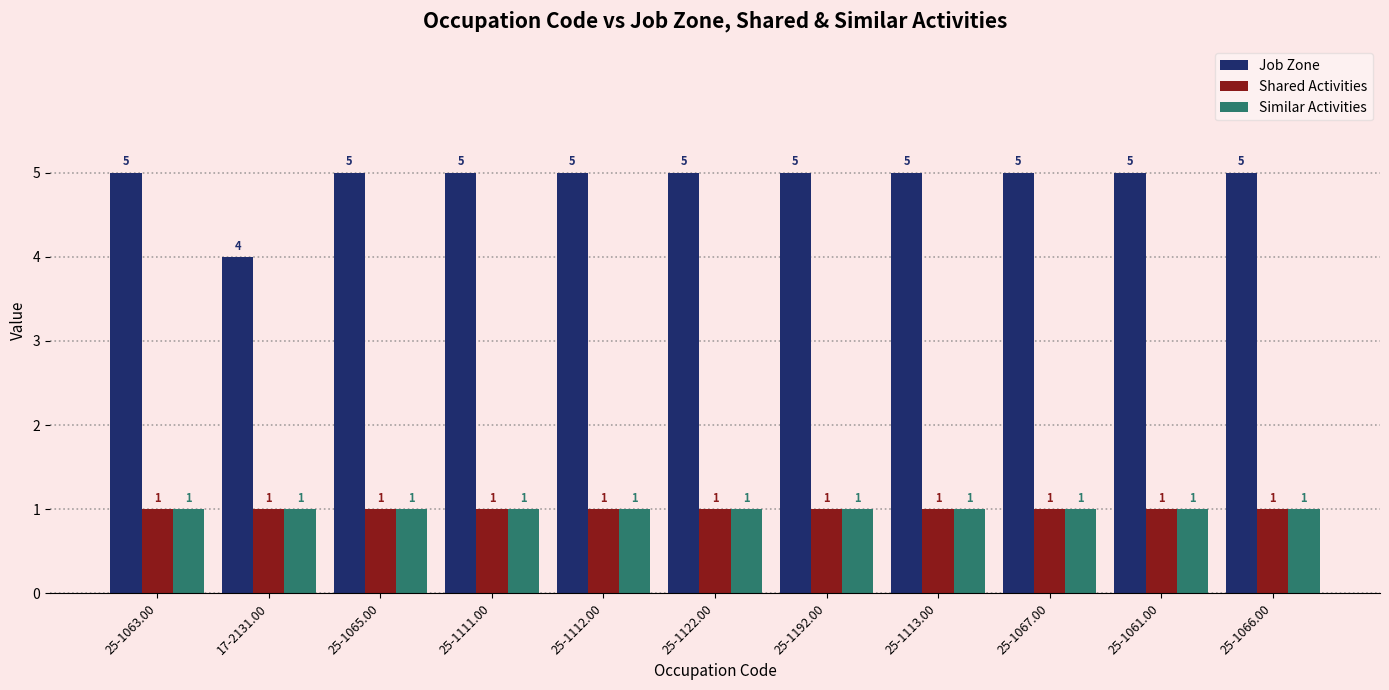

Reading left to right, list all the values displayed in this chart.

Job Zone: 25-1063.00=5	17-2131.00=4	25-1065.00=5	25-1111.00=5	25-1112.00=5	25-1122.00=5	25-1192.00=5	25-1113.00=5	25-1067.00=5	25-1061.00=5	25-1066.00=5
Shared Activities: 25-1063.00=1	17-2131.00=1	25-1065.00=1	25-1111.00=1	25-1112.00=1	25-1122.00=1	25-1192.00=1	25-1113.00=1	25-1067.00=1	25-1061.00=1	25-1066.00=1
Similar Activities: 25-1063.00=1	17-2131.00=1	25-1065.00=1	25-1111.00=1	25-1112.00=1	25-1122.00=1	25-1192.00=1	25-1113.00=1	25-1067.00=1	25-1061.00=1	25-1066.00=1